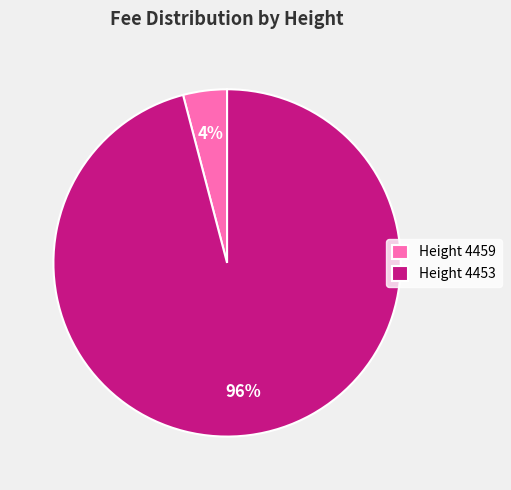

To the nearest percent, what is the difference between the Height 4459 and Height 4453 slice percentages?

92%